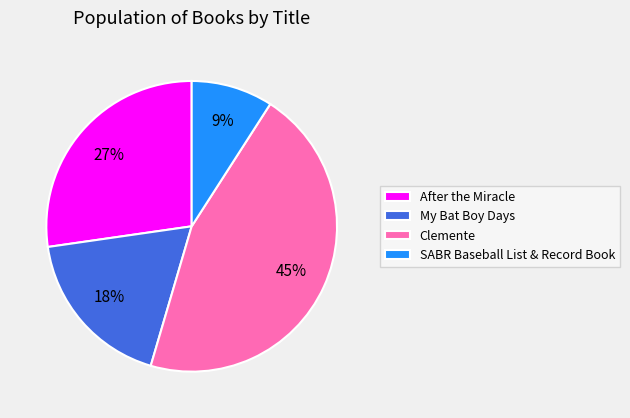

What percentage is the Clemente slice, to the nearest percent?

45%